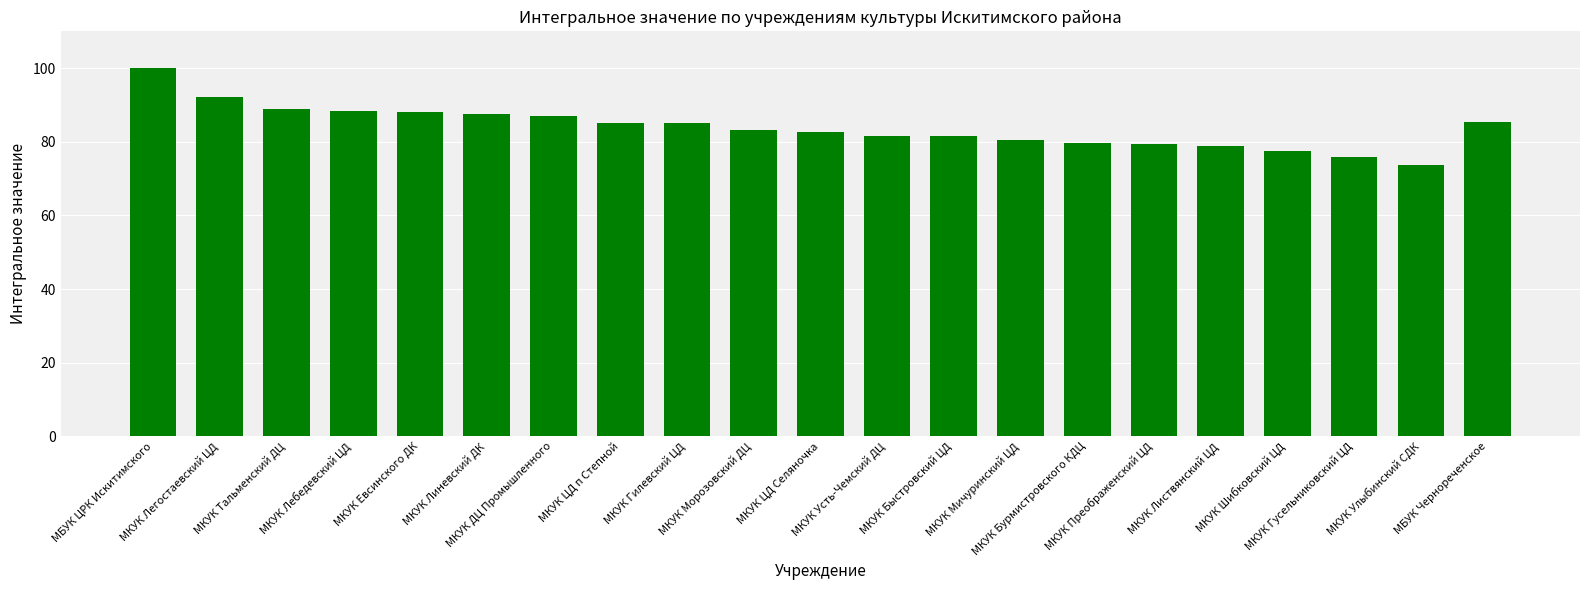

The chart shows a value of 44.8 at МКУК Морозовский ДЦ. True or false?

False